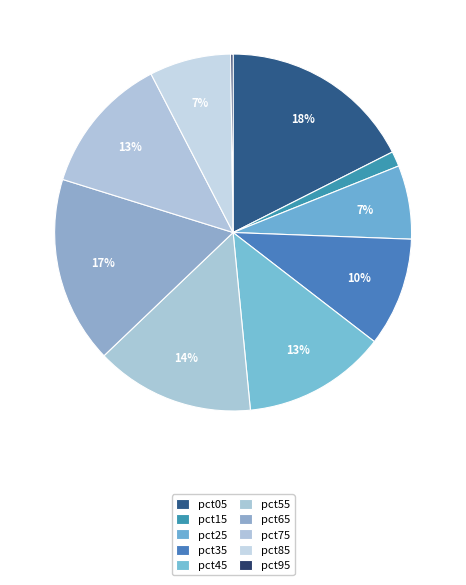

How many slices are in this pie chart?

10